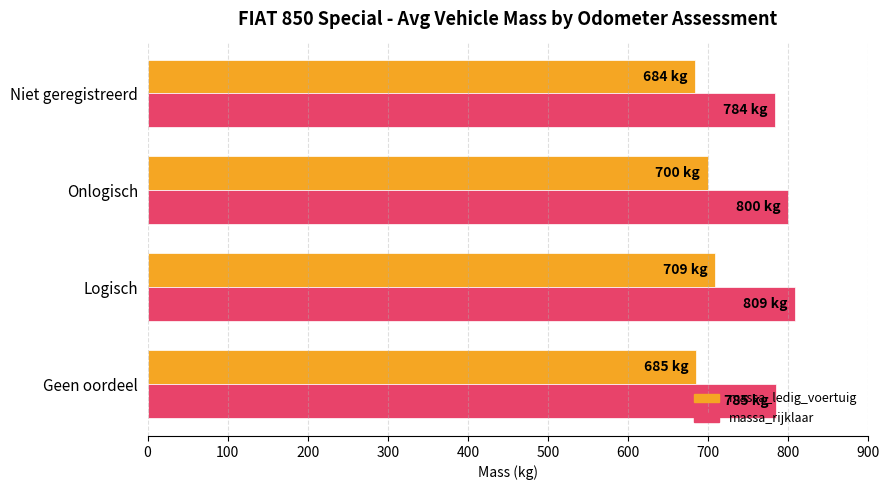

What is the smallest value displayed?

684